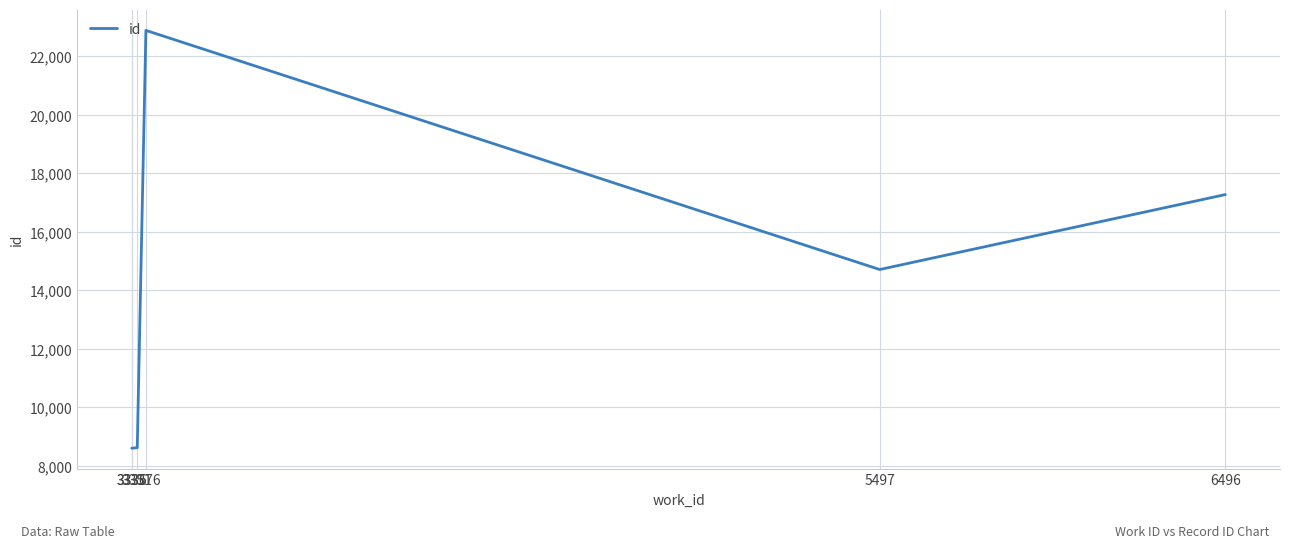

What is the smallest value displayed?

8606